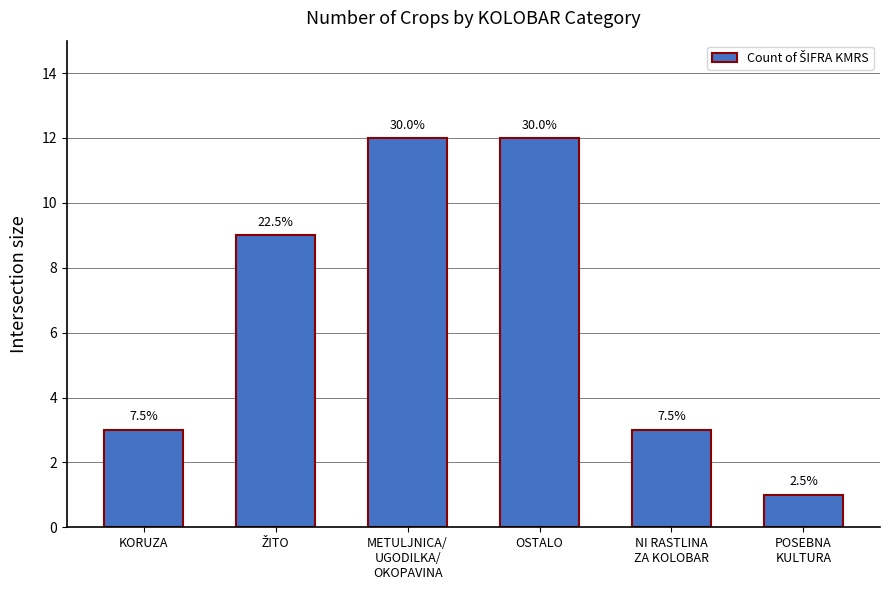

What is the difference between the maximum and minimum values?

11